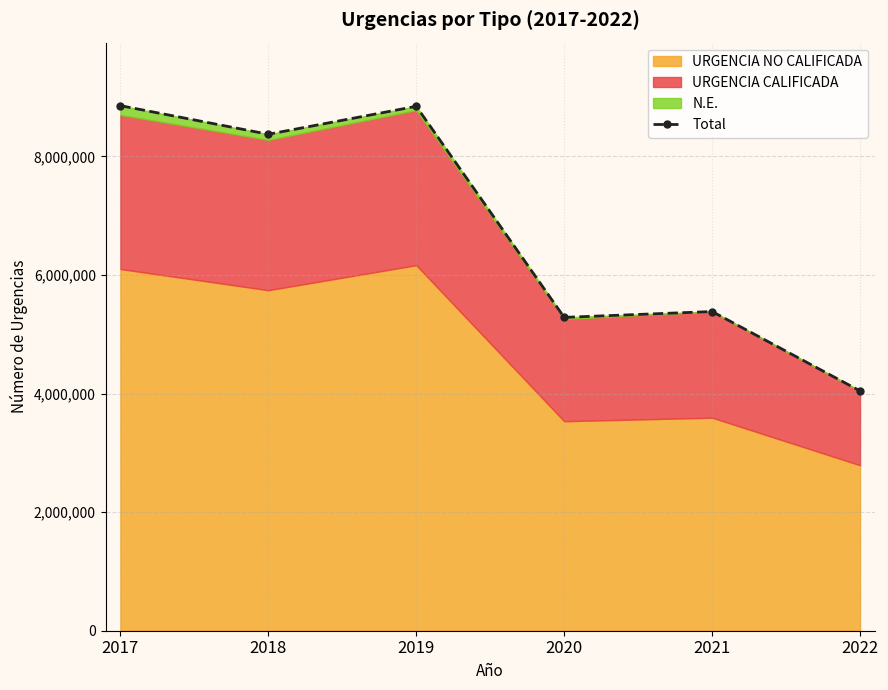

Does the chart have visible grid lines?

Yes